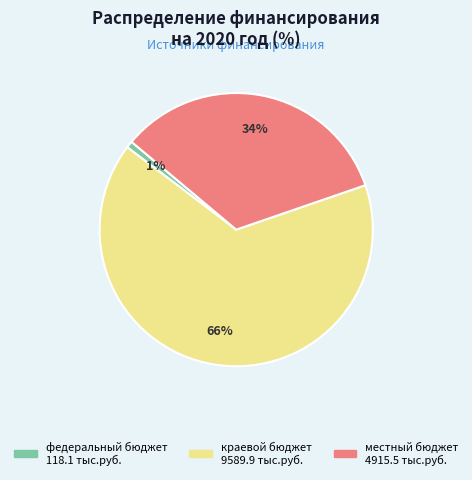

To the nearest percent, what is the combined percentage of краевой бюджет and федеральный бюджет?

66%